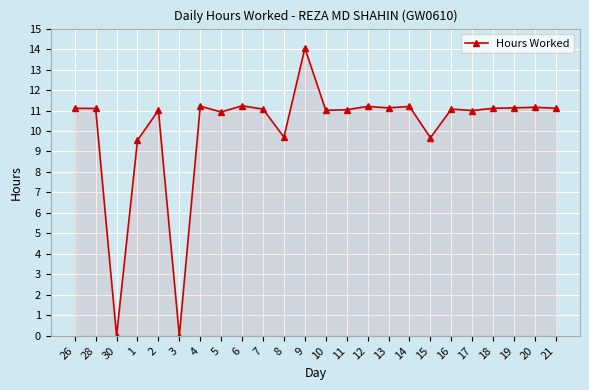

What is the label of the 5th point from the right?

17